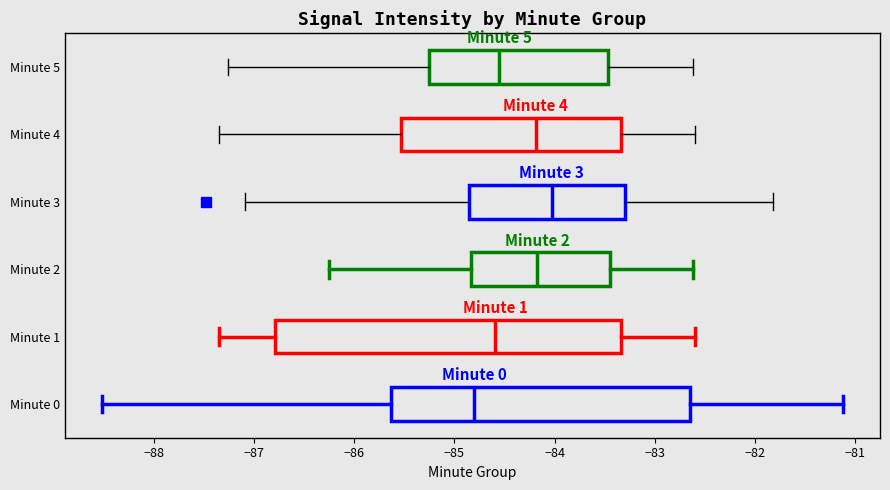

Which box's median line is the furthest to the left?

Minute 0